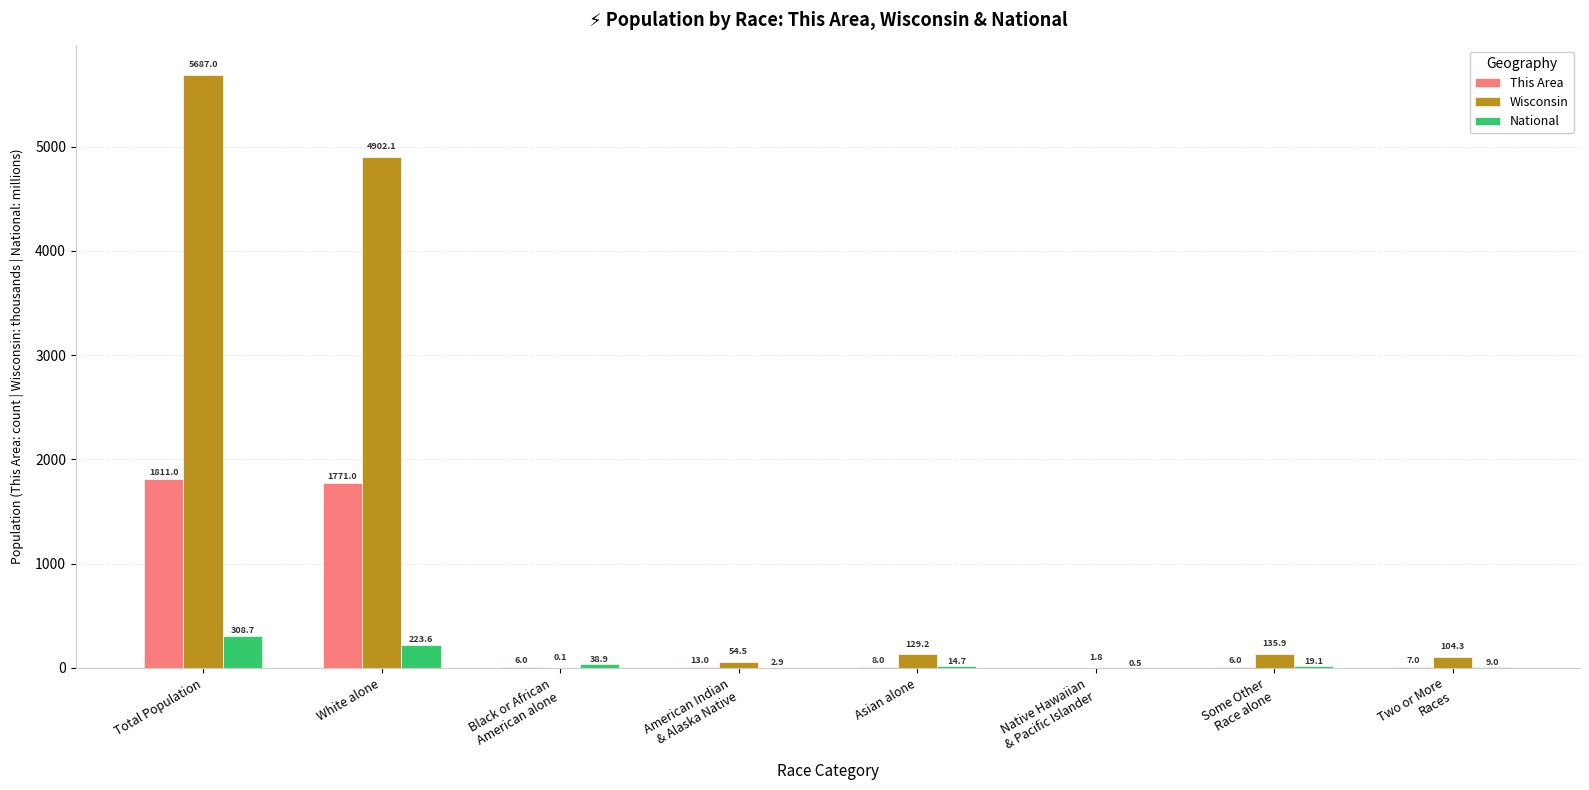

Reading right to left, transcribe all the data shown in this chart.

This Area: 7.0	6.0	0.0	8.0	13.0	6.0	1771.0	1811.0
Wisconsin: 104.3	135.9	1.8	129.2	54.5	0.1	4902.1	5687.0
National: 9.0	19.1	0.5	14.7	2.9	38.9	223.6	308.7